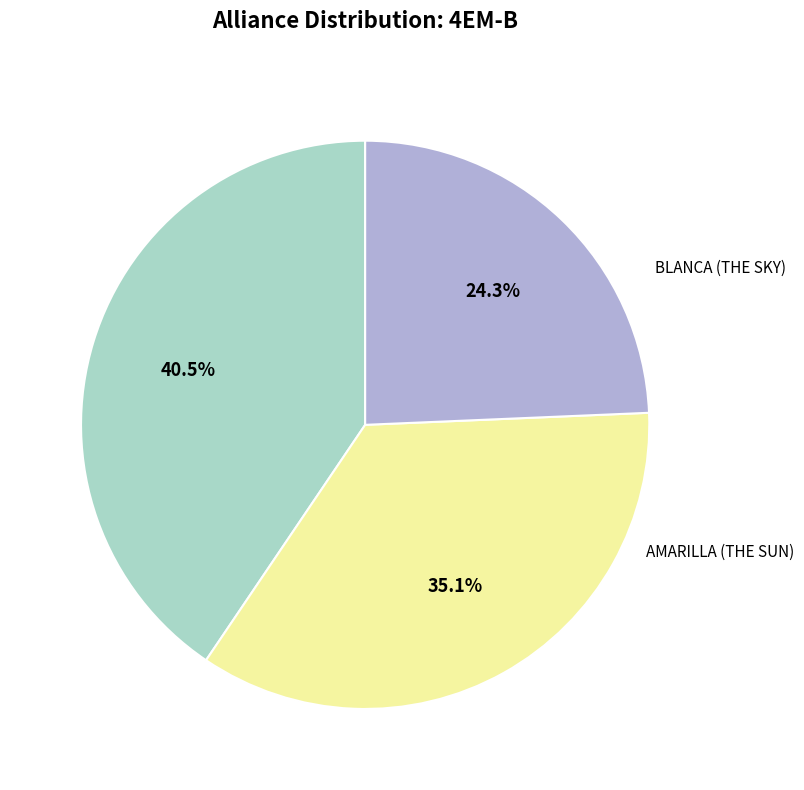

To the nearest percent, what is the difference between the AZUL (THE SEA) and BLANCA (THE SKY) slice percentages?

16%